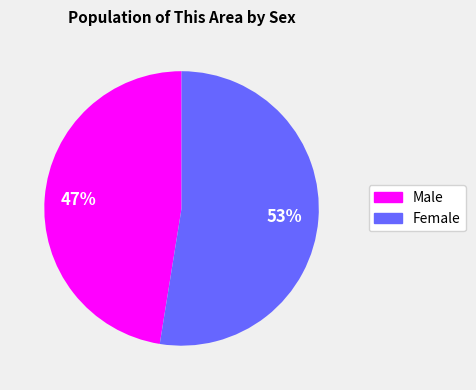

Which category has the biggest portion of the pie?

Female